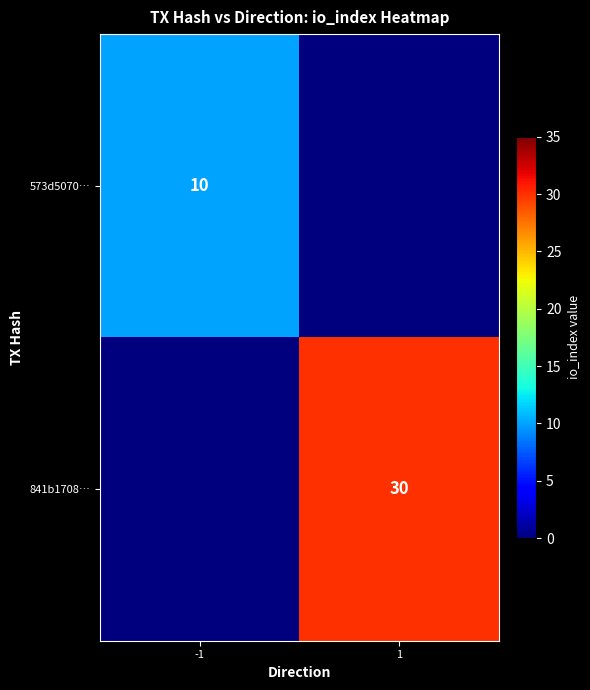

Is the value of 841b1708… at 1 greater than the value of 573d5070… at -1?

Yes